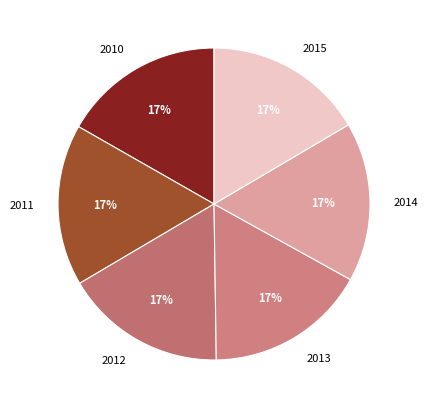

Do 2010 and 2012 together represent more than half of the pie?

No